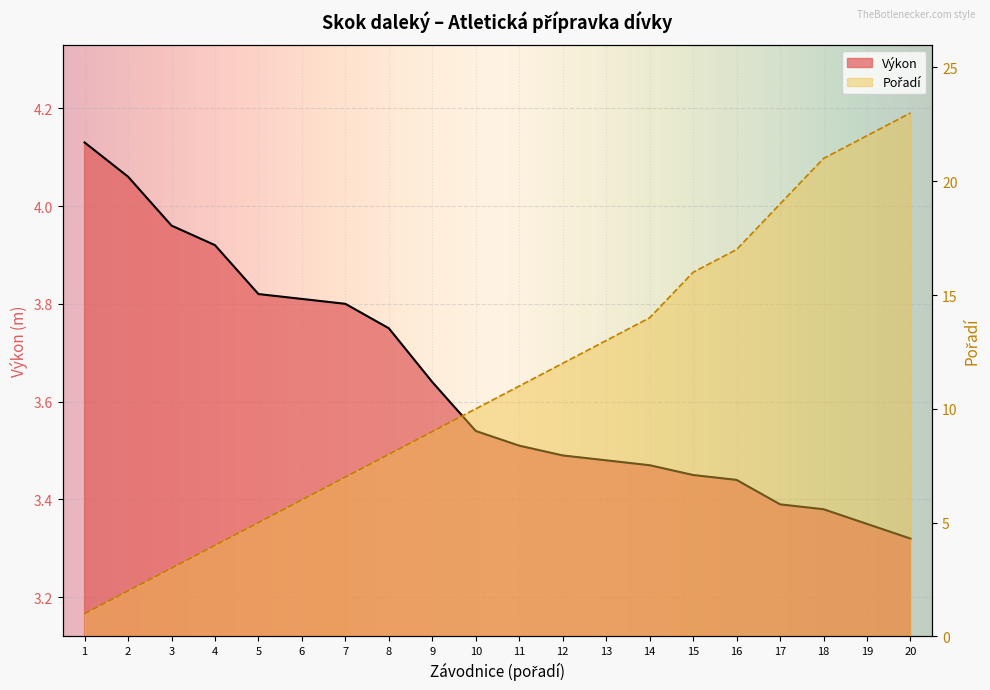

How many data points in Pořadí are above 11?

9